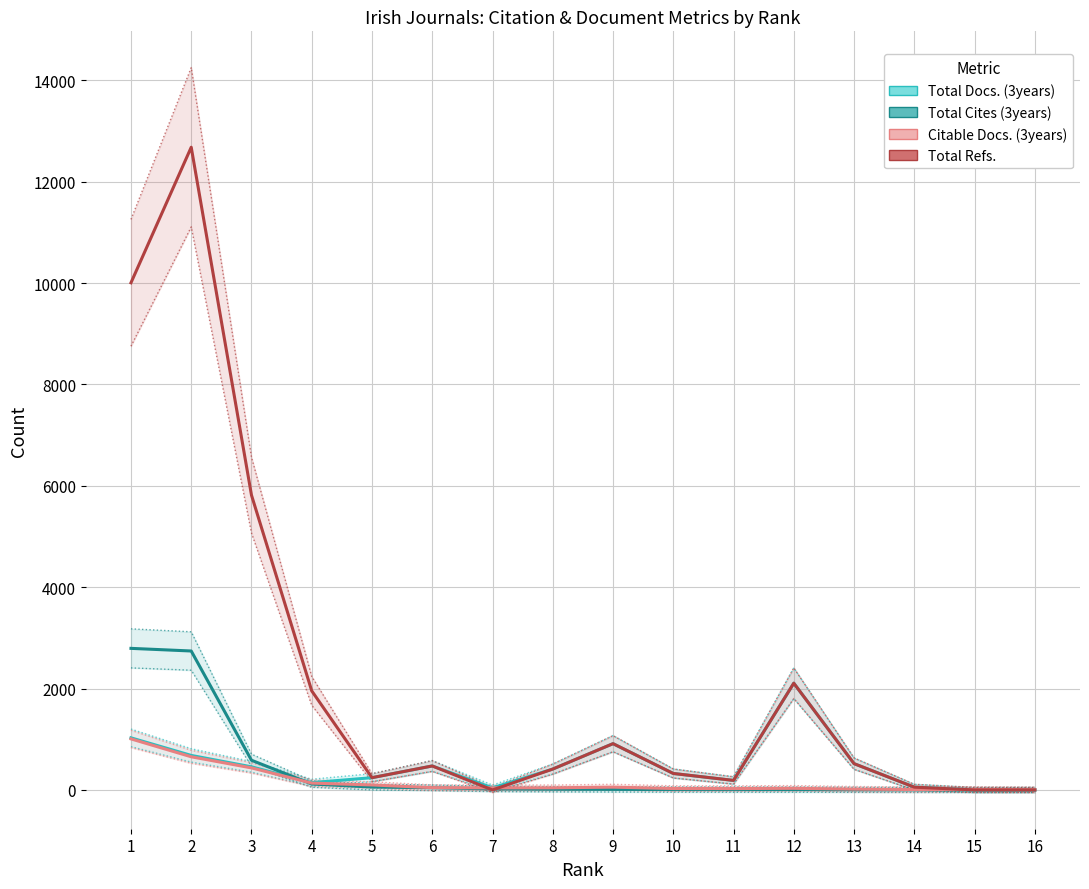

At which label does Total Docs. (3years) first exceed 412?

1